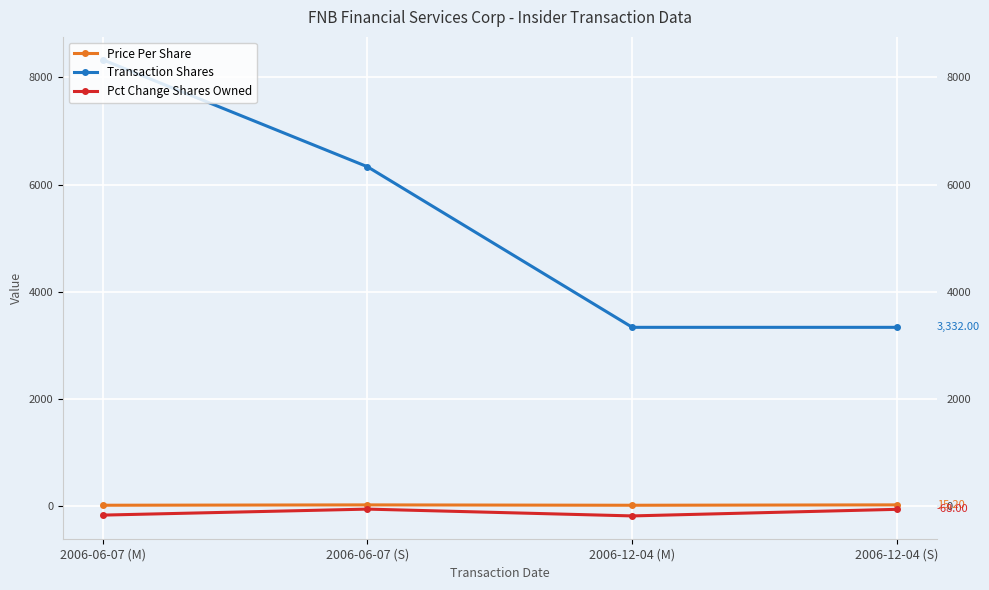

What is the difference between the maximum and minimum values in the Price Per Share series?

7.2